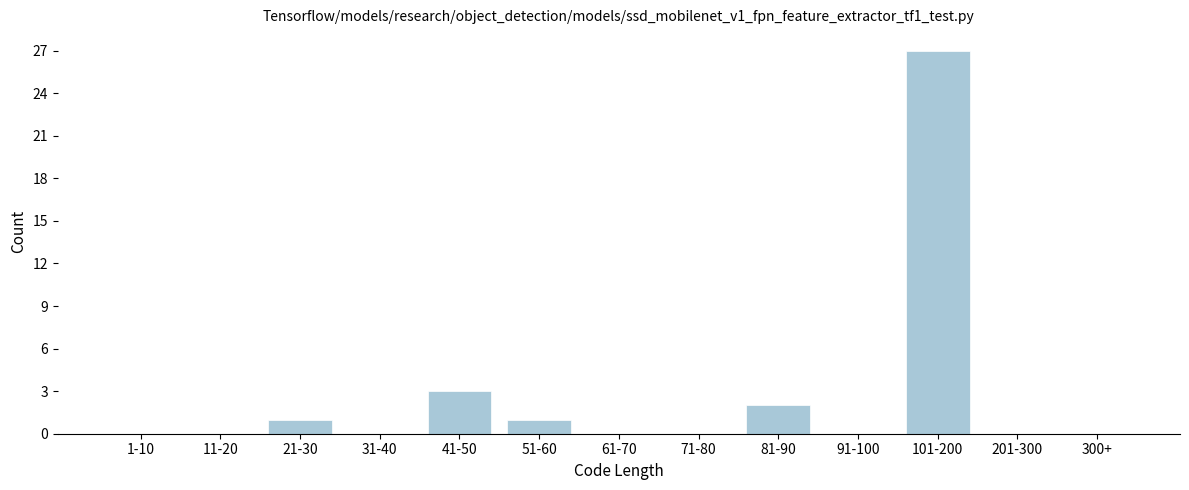

Reading left to right, list all the values displayed in this chart.

1-10=0	11-20=0	21-30=1	31-40=0	41-50=3	51-60=1	61-70=0	71-80=0	81-90=2	91-100=0	101-200=27	201-300=0	300+=0